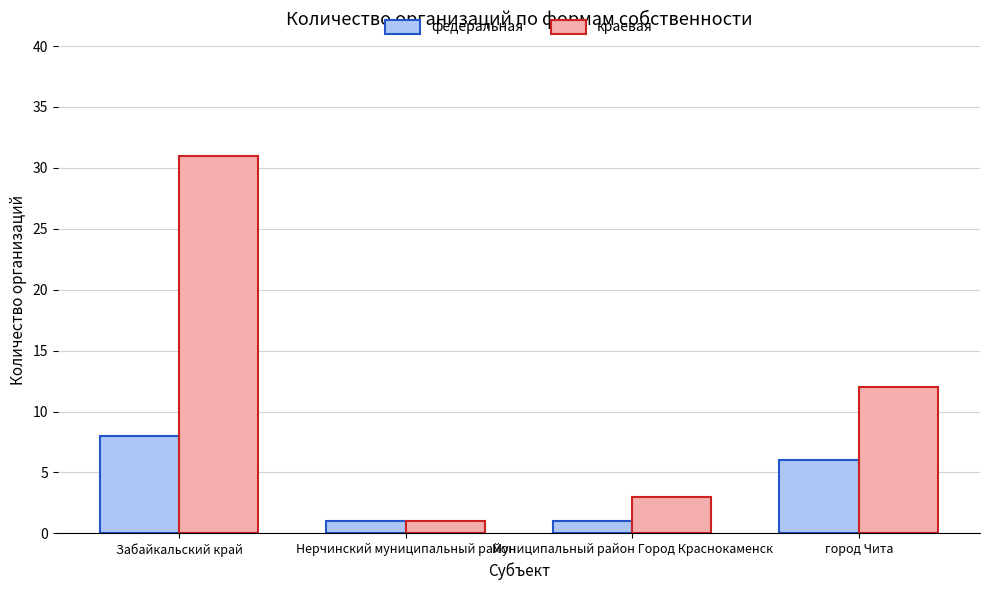

What is the average value of the краевая series?

12